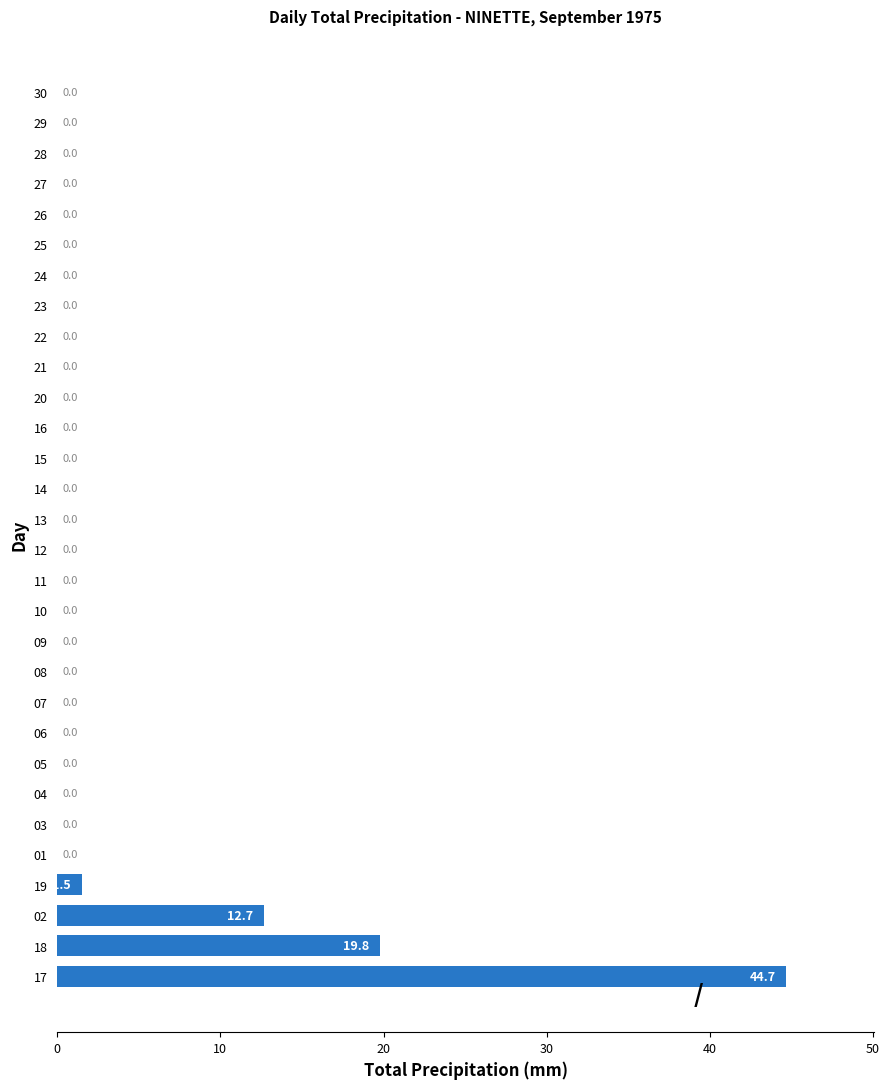

Reading top to bottom, transcribe all the data shown in this chart.

30=0.0	29=0.0	28=0.0	27=0.0	26=0.0	25=0.0	24=0.0	23=0.0	22=0.0	21=0.0	20=0.0	16=0.0	15=0.0	14=0.0	13=0.0	12=0.0	11=0.0	10=0.0	09=0.0	08=0.0	07=0.0	06=0.0	05=0.0	04=0.0	03=0.0	01=0.0	19=1.5	02=12.7	18=19.8	17=44.7